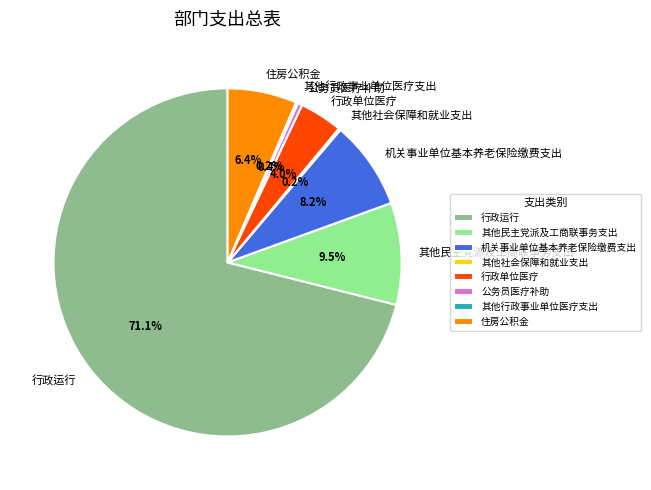

What is the largest slice in the pie chart?

行政运行